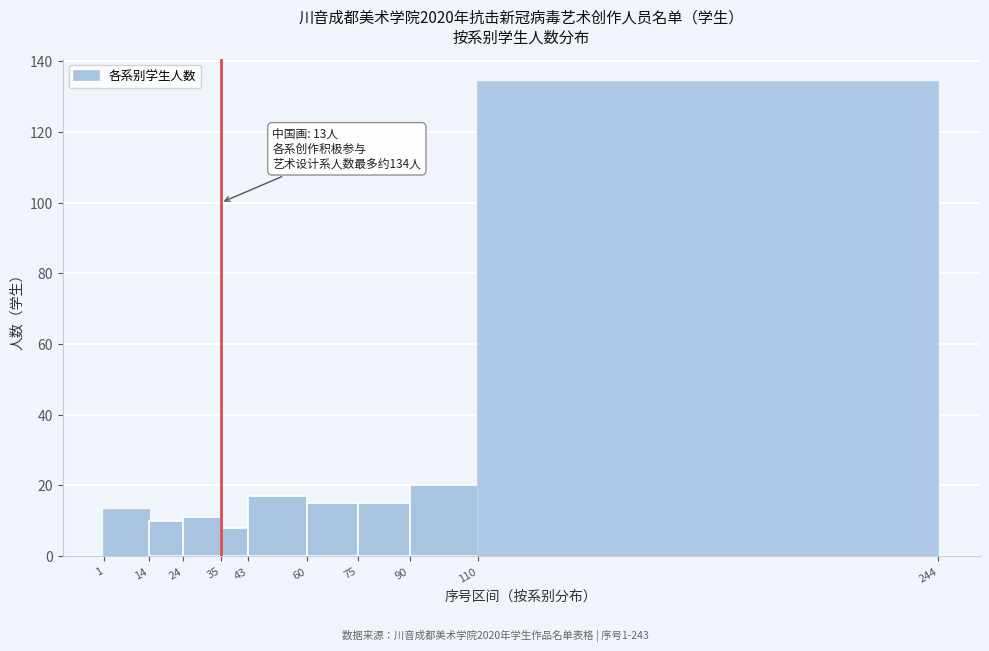

Over which range of the x-axis is the bar tallest?

110 to 244